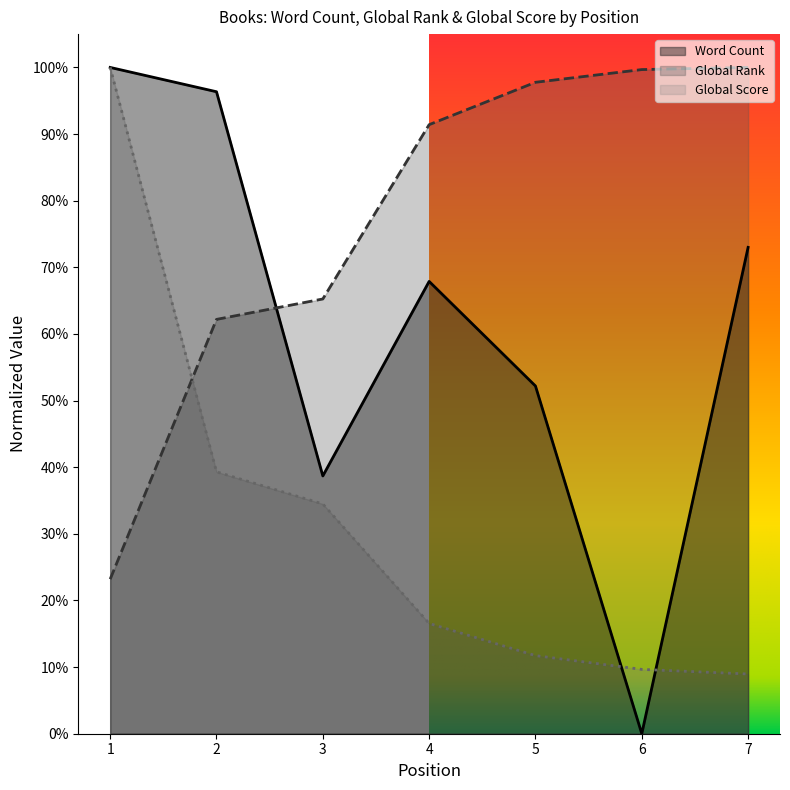

How many data points in Word Count are above 0?

6